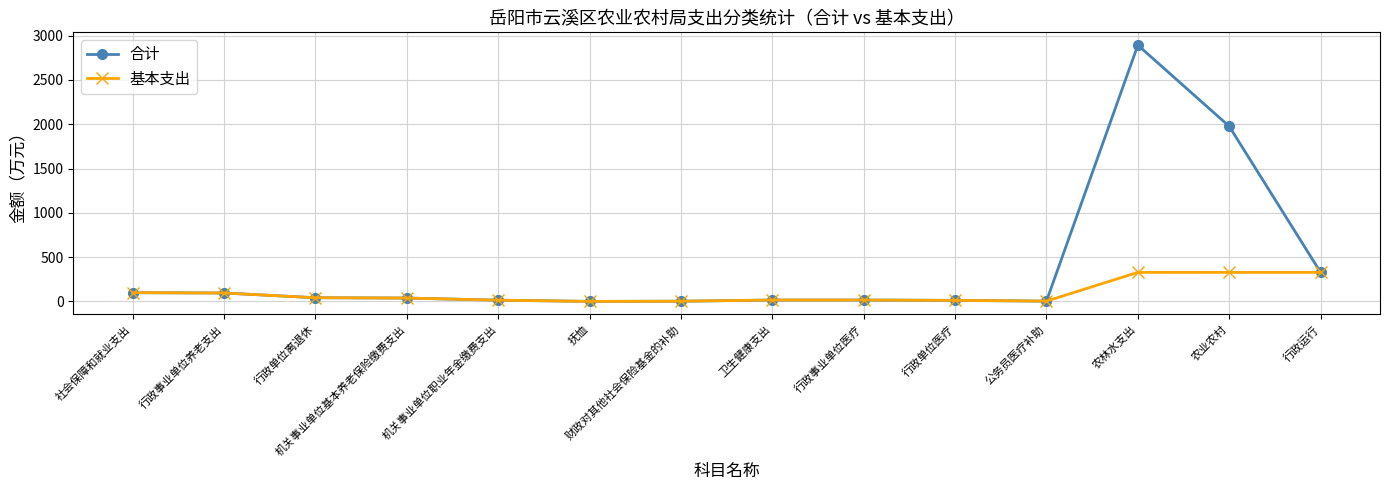

Which category has the highest value in the 合计 series?

农林水支出